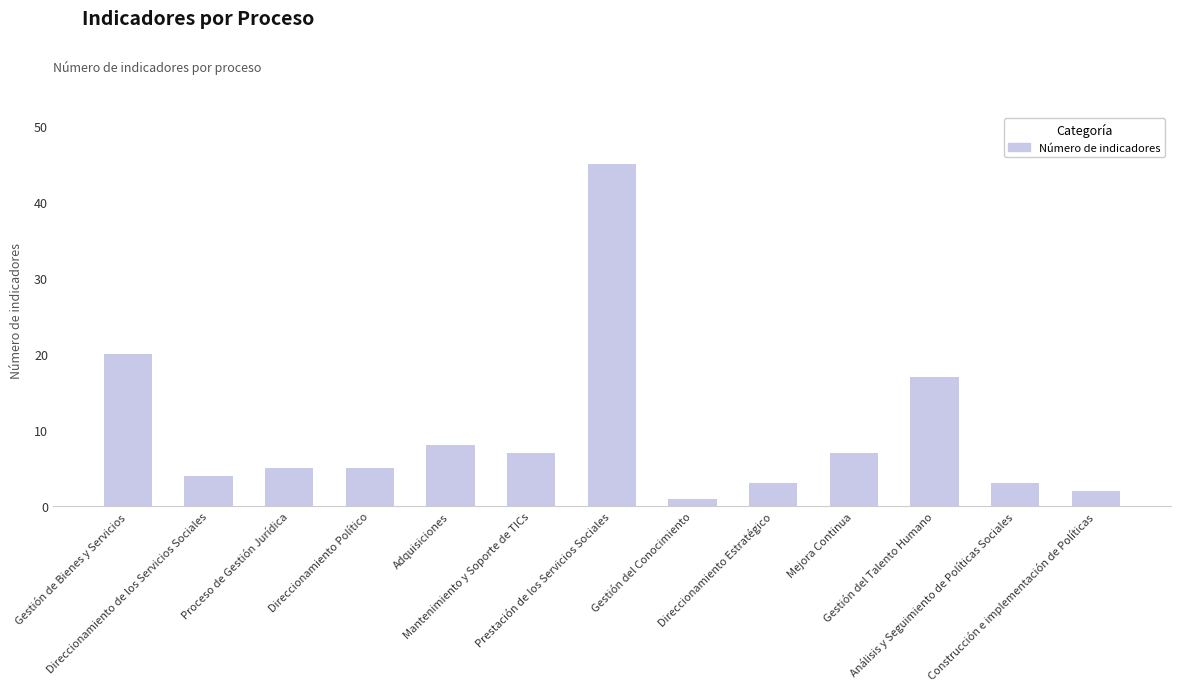

Between Mantenimiento y Soporte de TICs and Gestión del Talento Humano, which is larger?

Gestión del Talento Humano